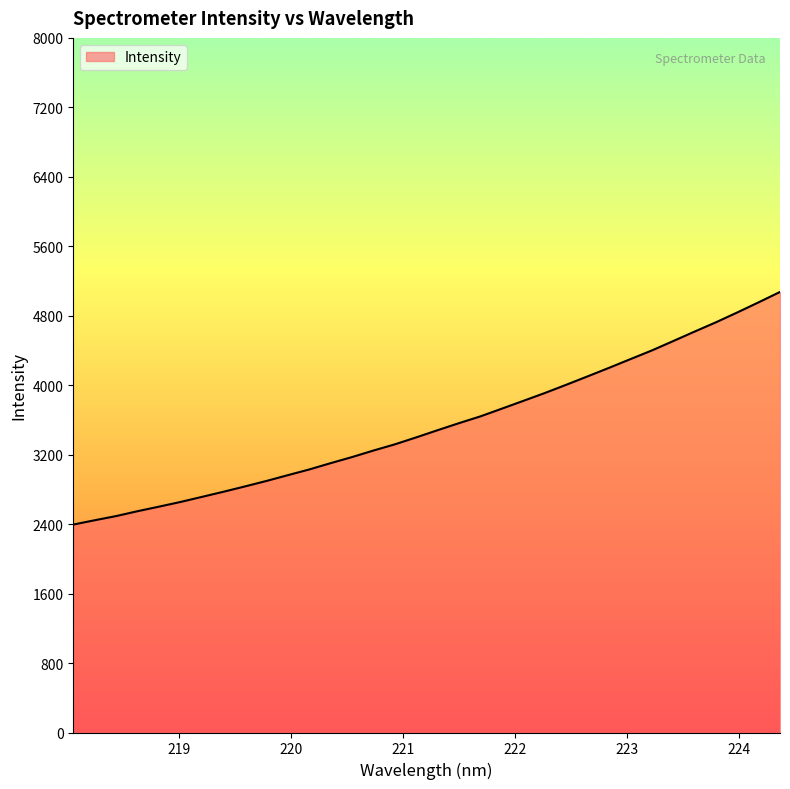

What is the minimum value shown in the chart?

2394.9